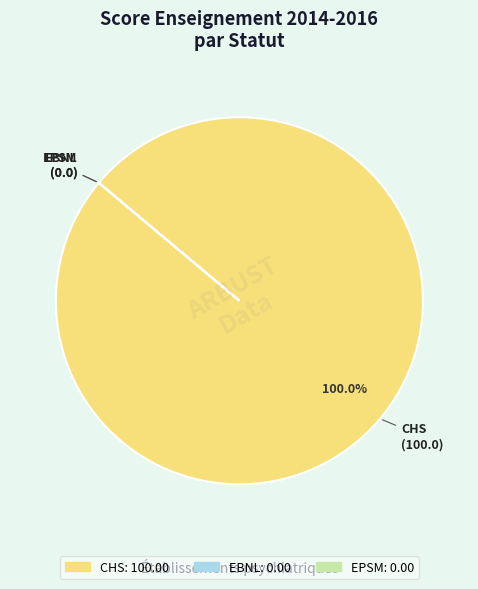

To the nearest percent, what is the average slice percentage?

33%